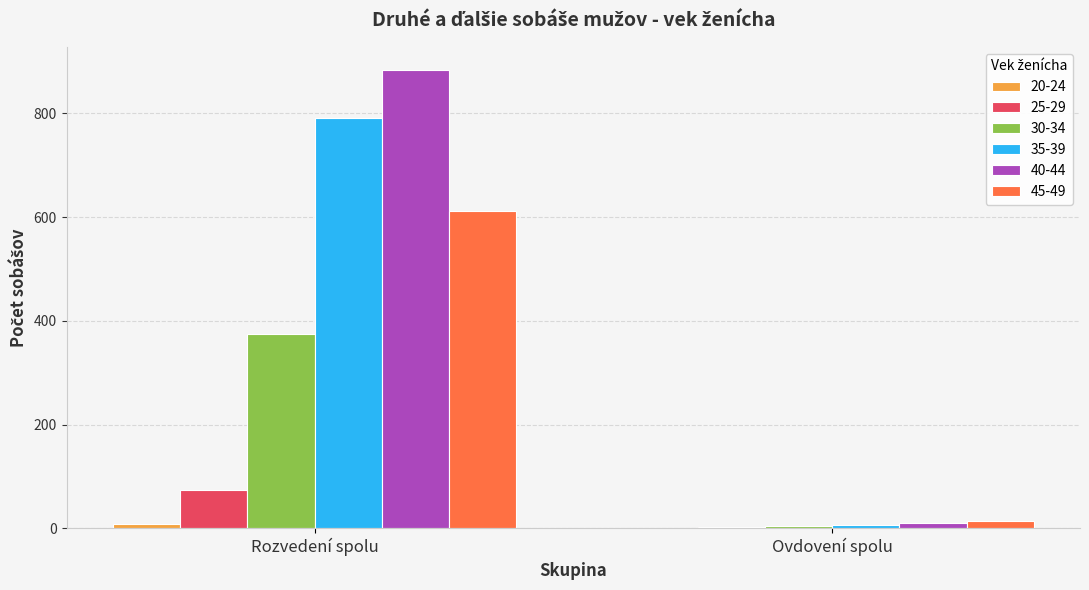

At which category is the sum across all series the highest?

Rozvedení spolu